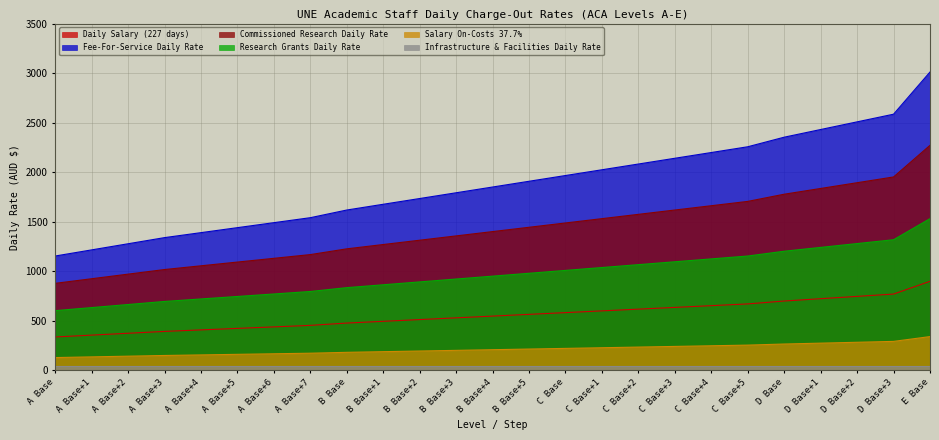

Between B Base+3 and B Base+5, which series saw the biggest shift?

Fee-For-Service Daily Rate